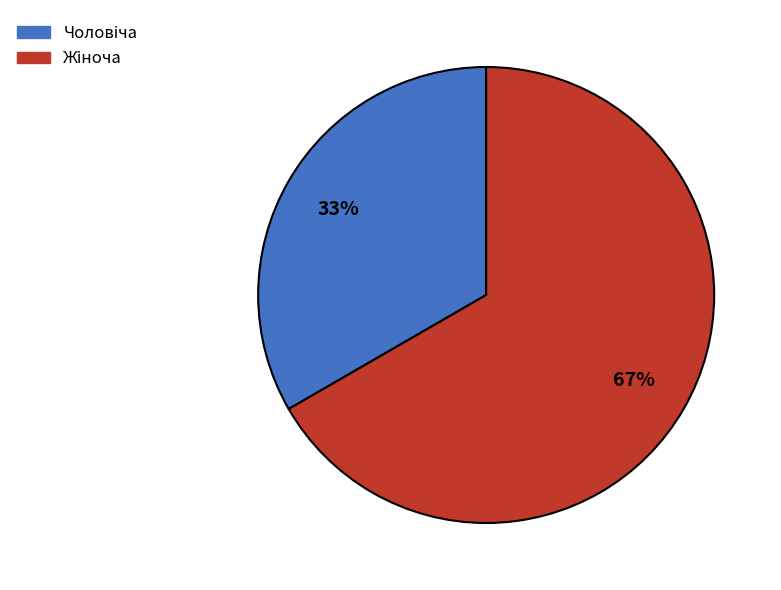

Is there any slice that represents more than half of the pie?

Yes